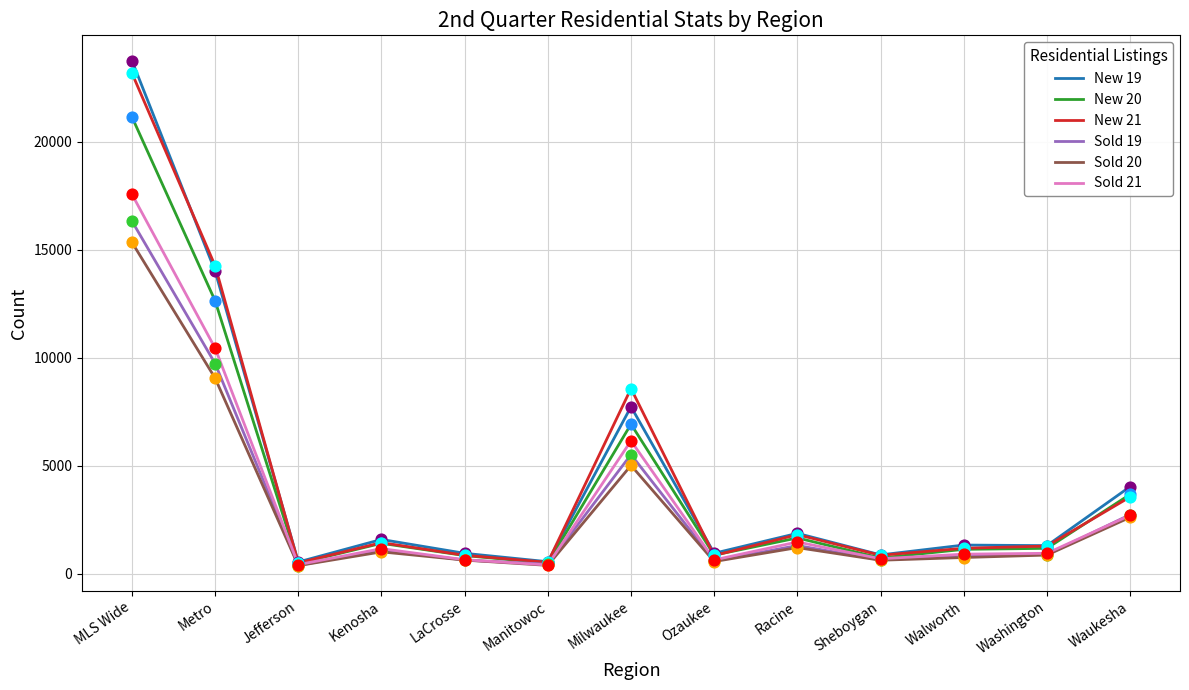

Which series has the largest range (max minus min)?

New 19